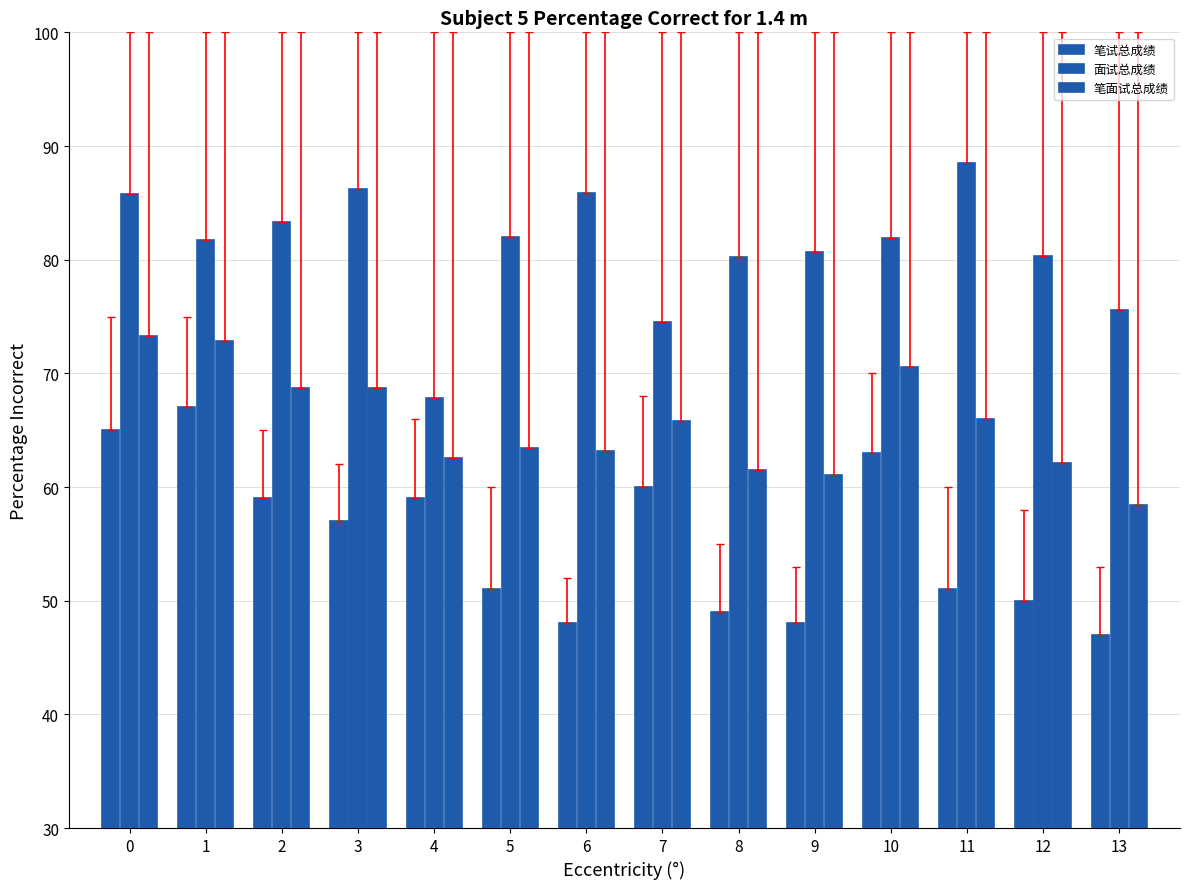

What is the minimum value for 笔面试总成绩?

58.4